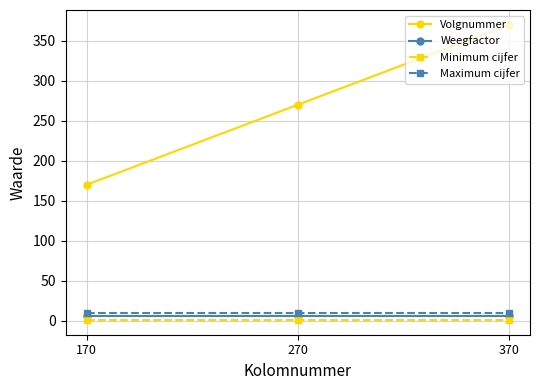

Which series has the widest spread of values?

Volgnummer